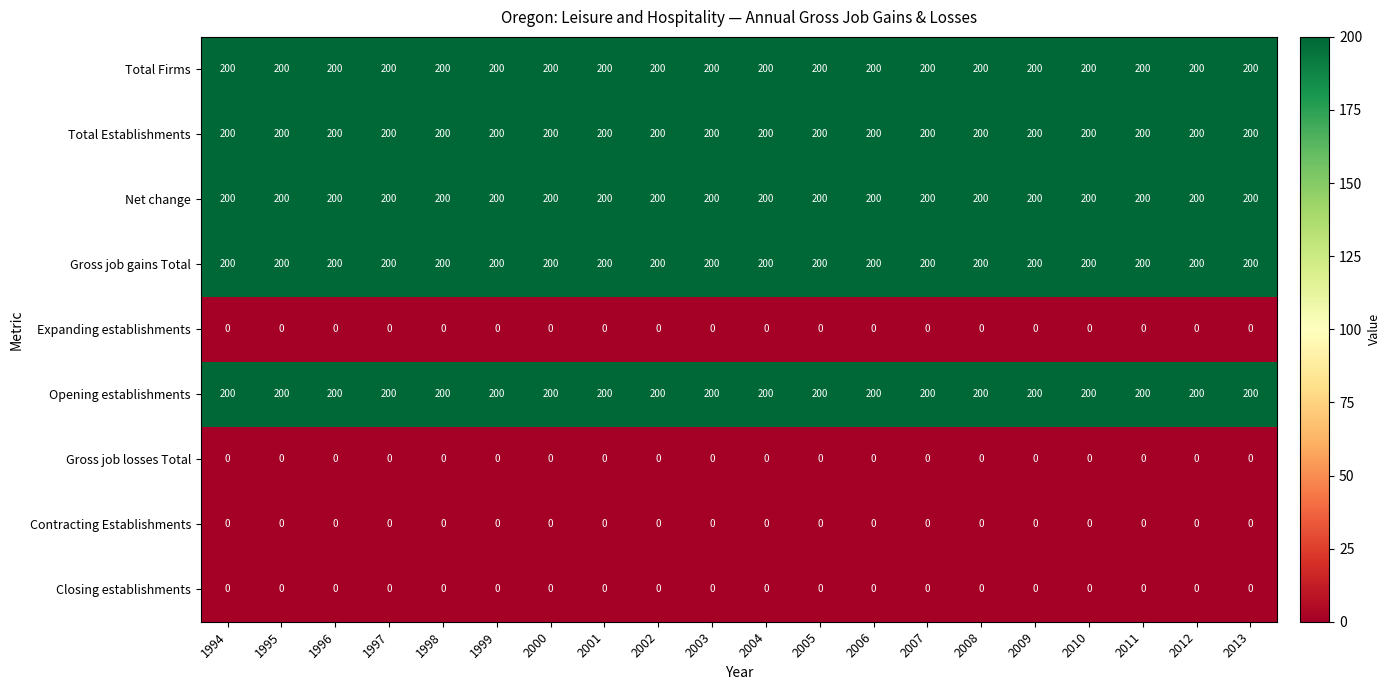

Is it true that Gross job losses Total equals 0 at 2009?

True